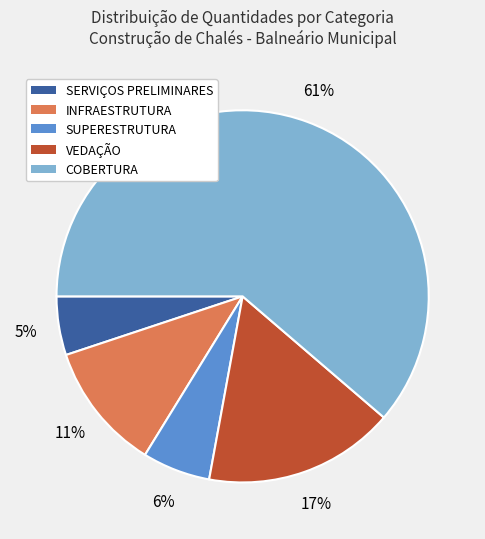

Rank the categories by value from highest to lowest.

COBERTURA, VEDAÇÃO, INFRAESTRUTURA, SUPERESTRUTURA, SERVIÇOS PRELIMINARES